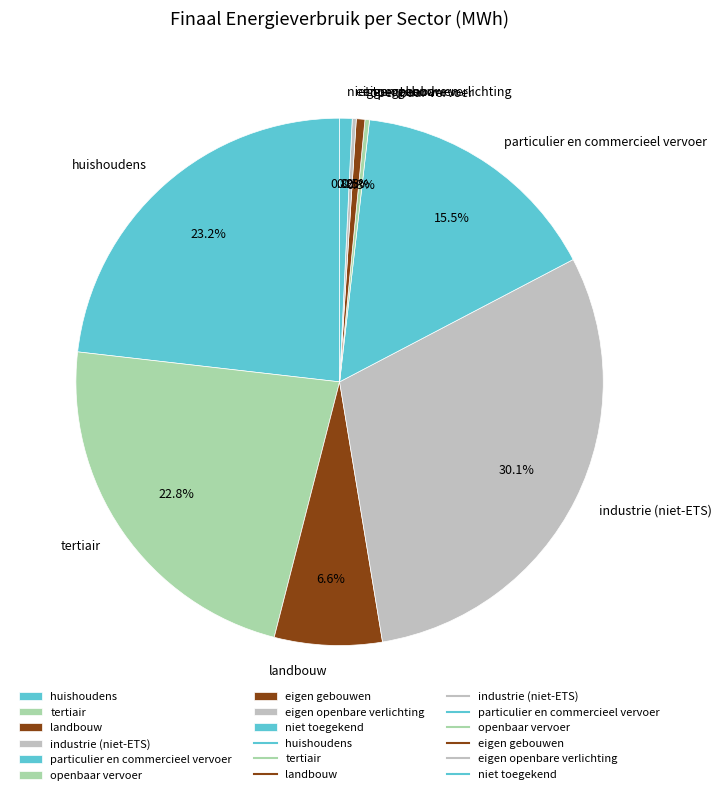

Combined, do tertiair and landbouw account for over 50%?

No